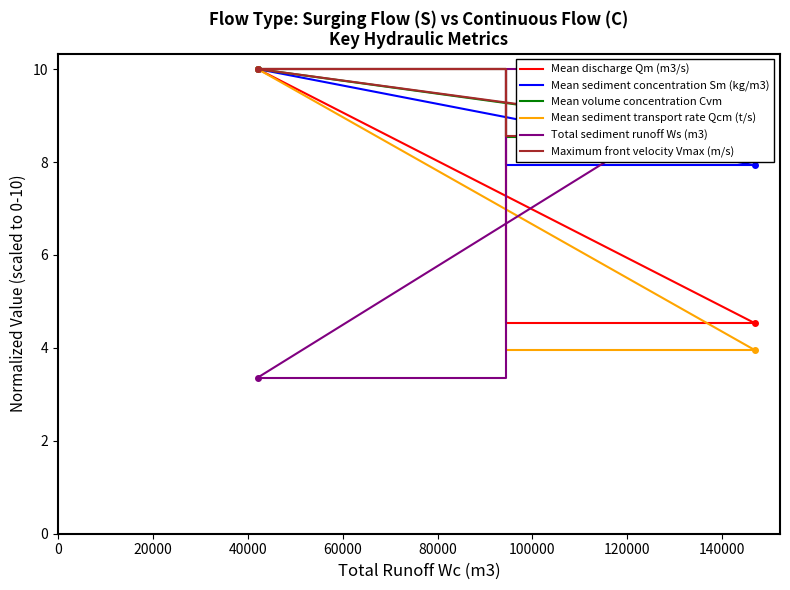

What are all the series names shown in the legend?

Mean discharge Qm (m3/s), Mean sediment concentration Sm (kg/m3), Mean volume concentration Cvm, Mean sediment transport rate Qcm (t/s), Total sediment runoff Ws (m3), Maximum front velocity Vmax (m/s)